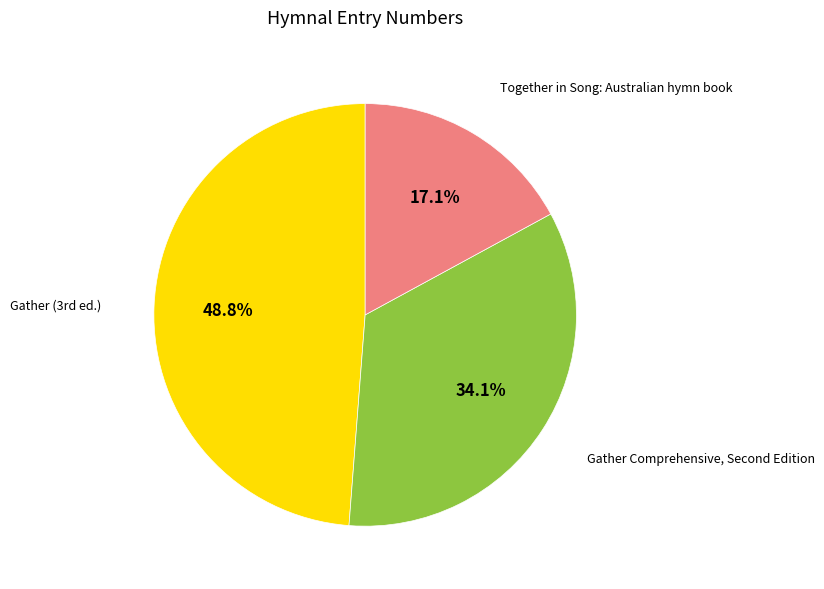

True or false: Together in Song: Australian hymn book accounts for 17% of the total.

True